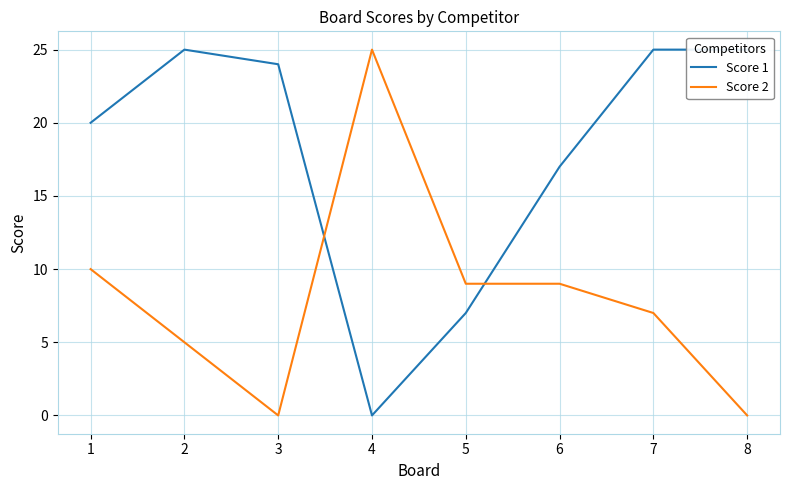

True or false: Score 2 has a value of 5 at 1.

False